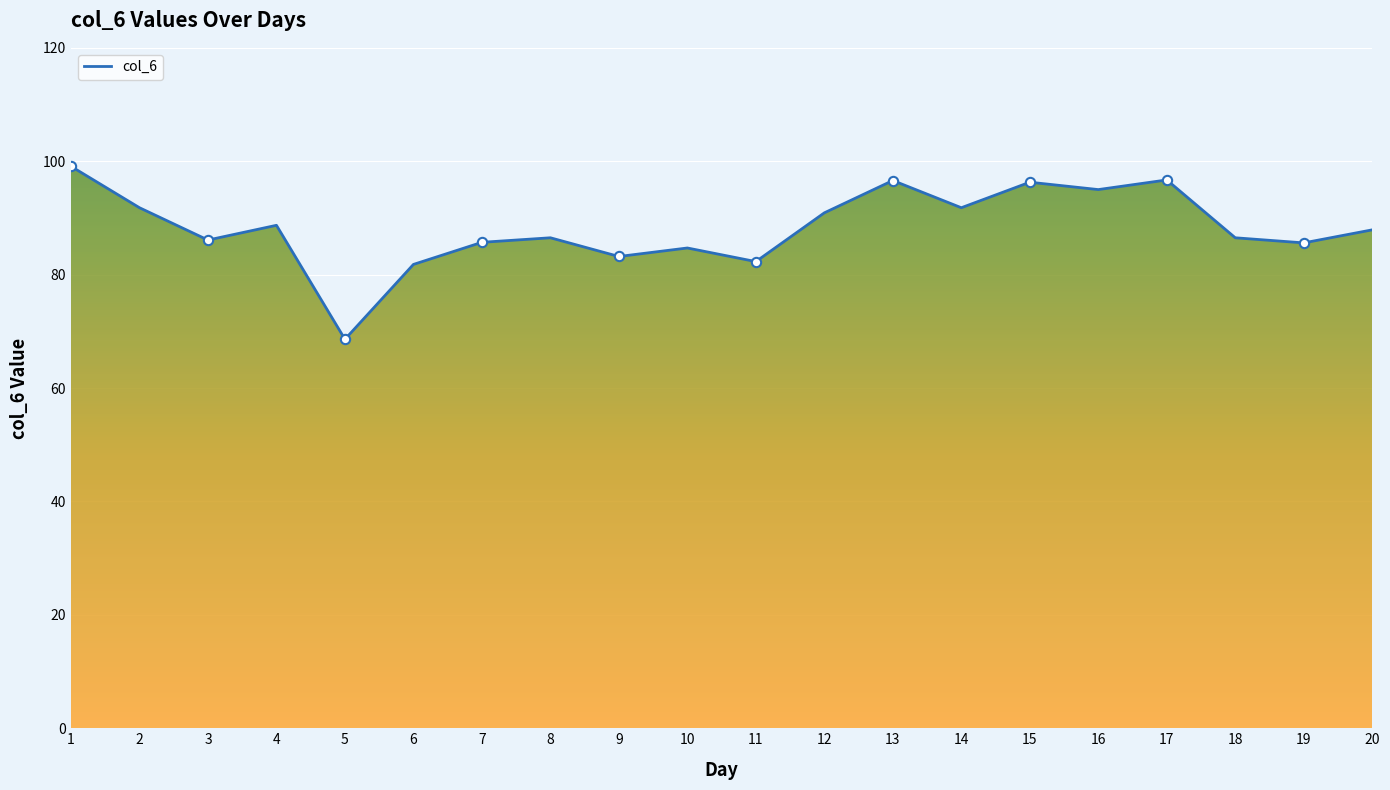

What is the change in value from 9 to 19?

+2.4